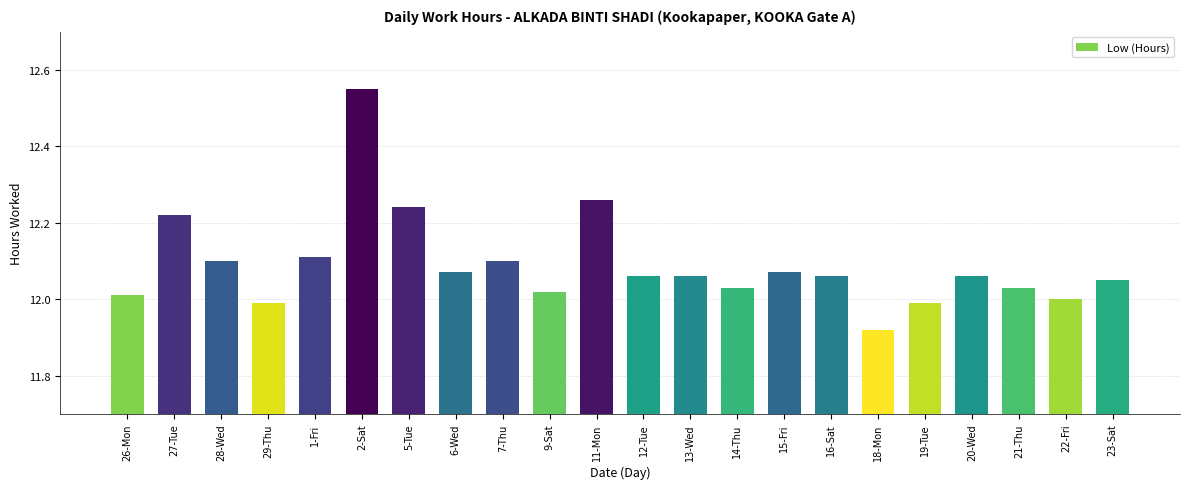

Which label corresponds to the largest value in the chart?

2-Sat